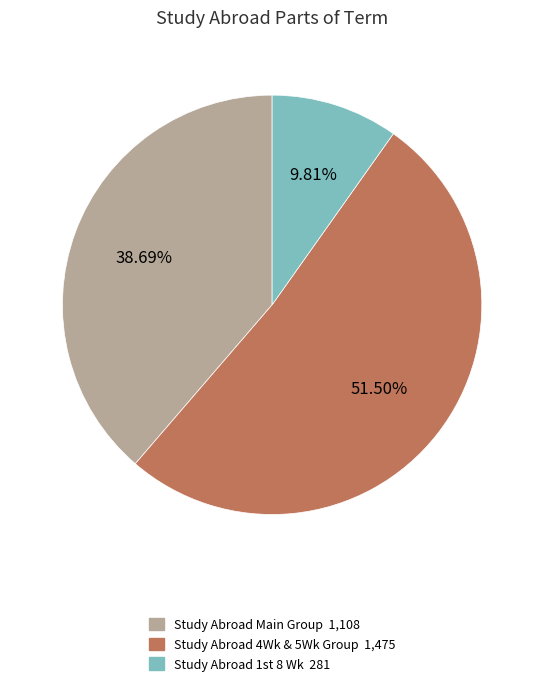

To the nearest percent, what is the average slice percentage?

33%